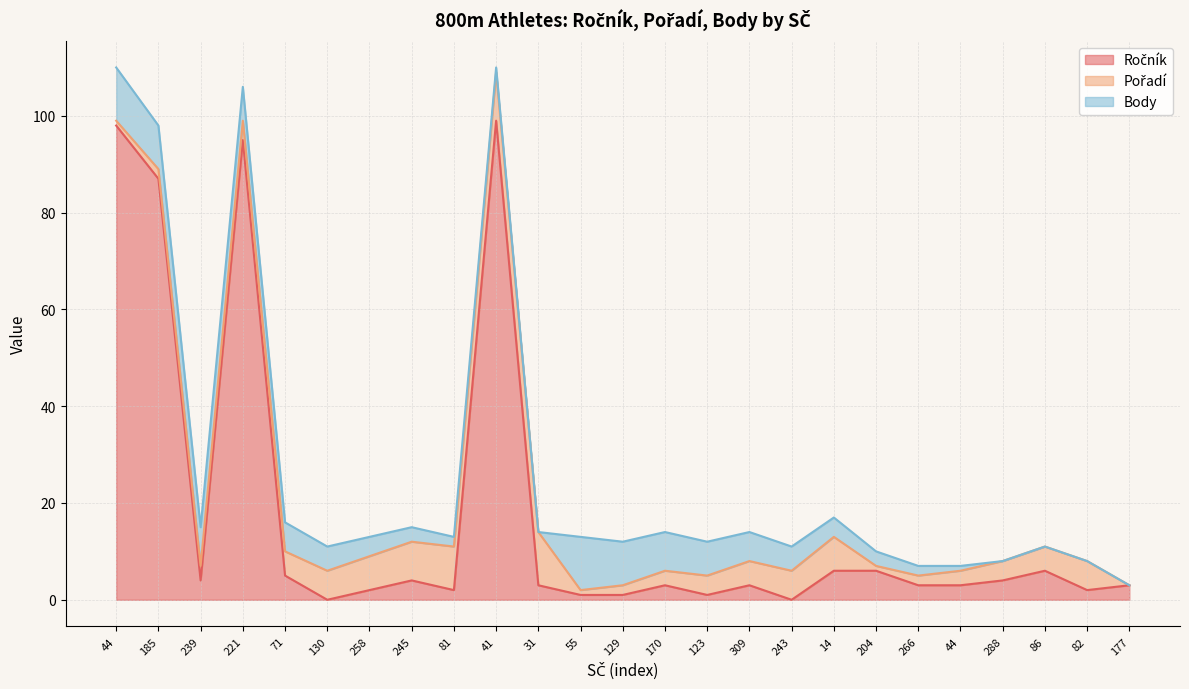

What is the label of the 21st point from the left?

44